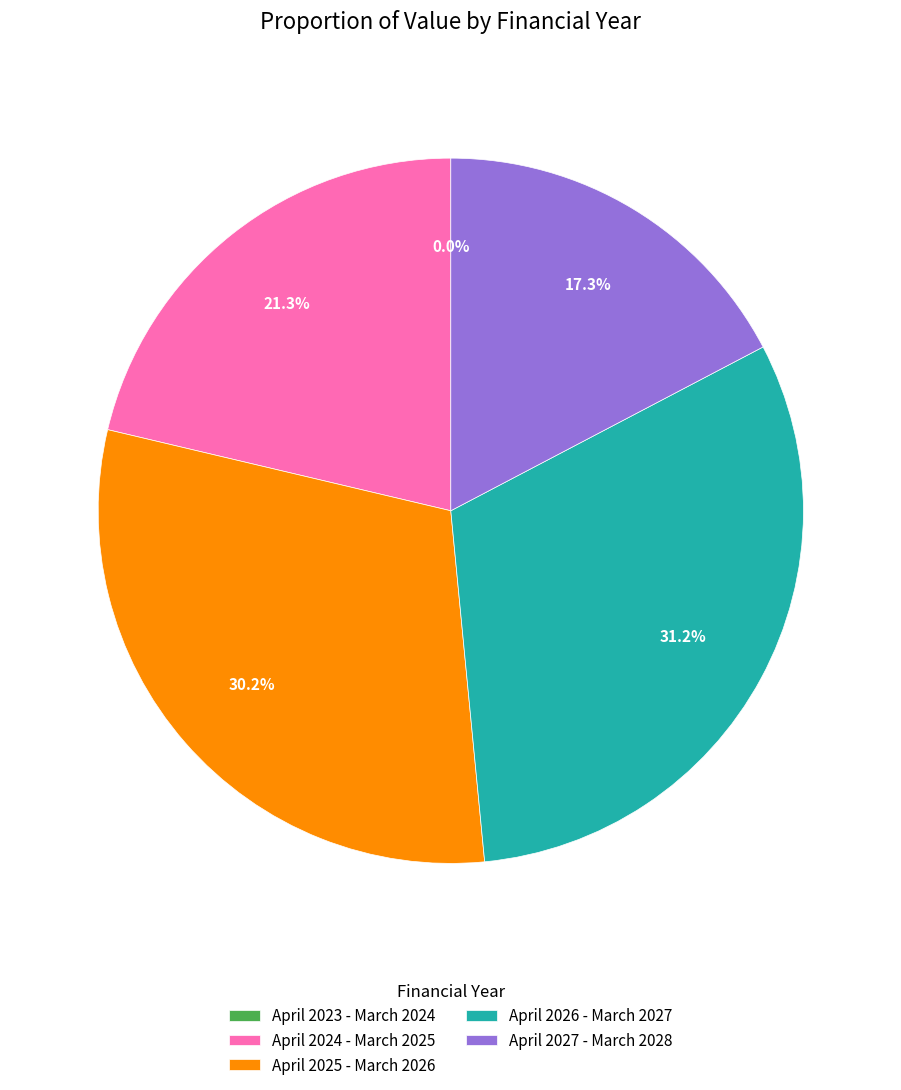

Is there any slice that represents more than half of the pie?

No